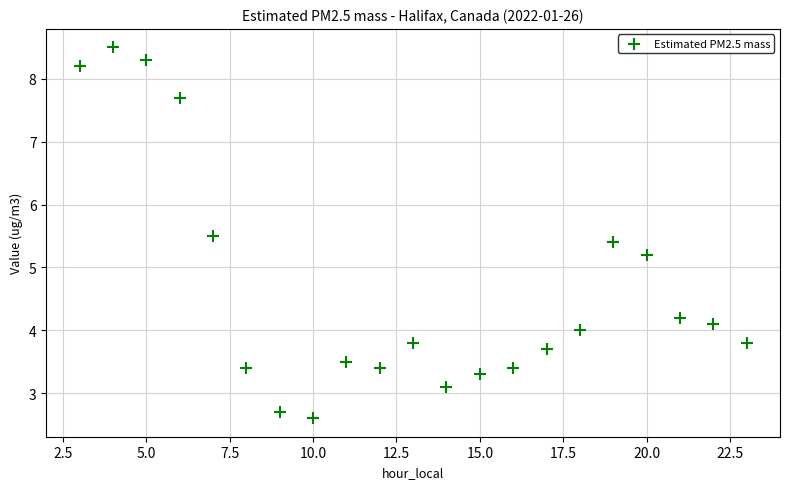

What Y value in the scatter plot is closest to 5?

5.2